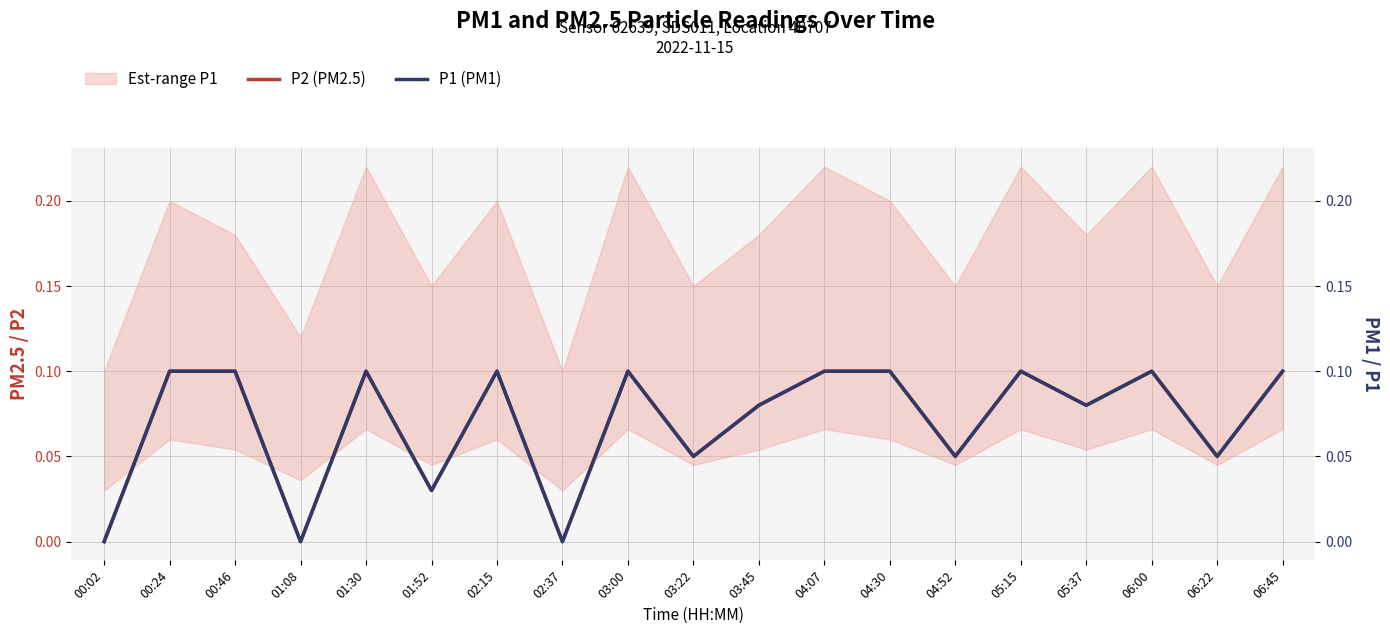

What is the approximate value of P2 (PM2.5) at 05:15?

0.1